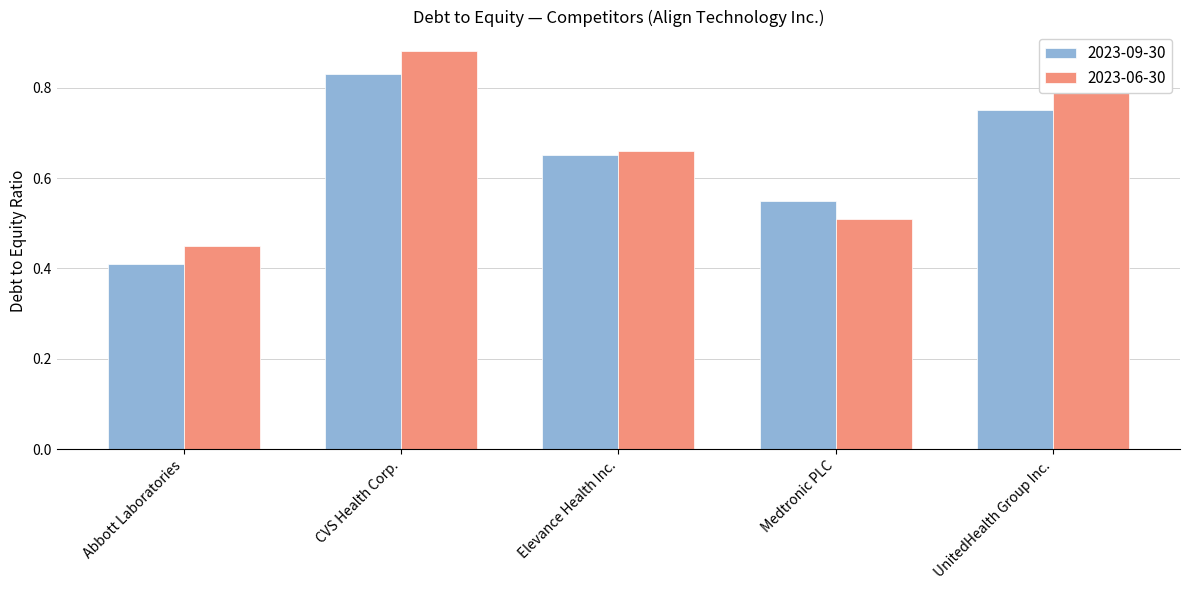

The 2023-09-30 series shows 0.8 at UnitedHealth Group Inc.. True or false?

True